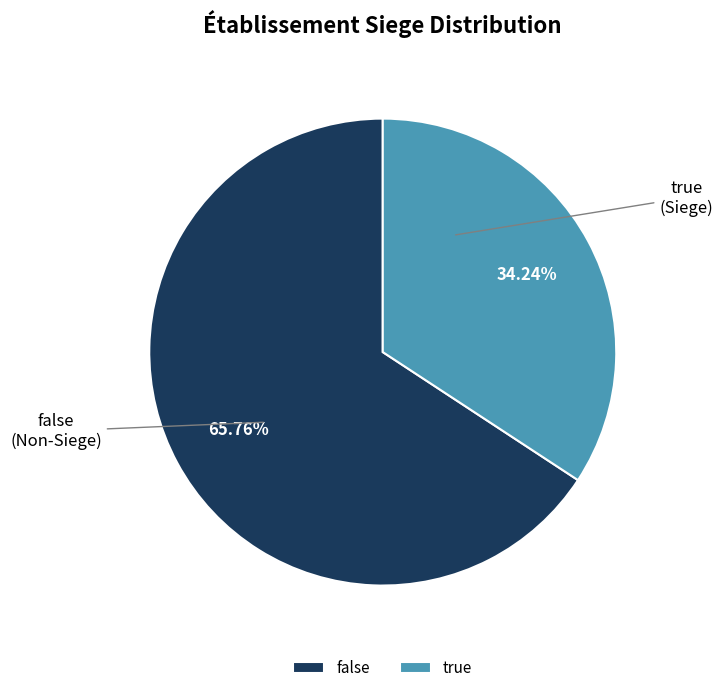

Rank the categories by value from lowest to highest.

true, false